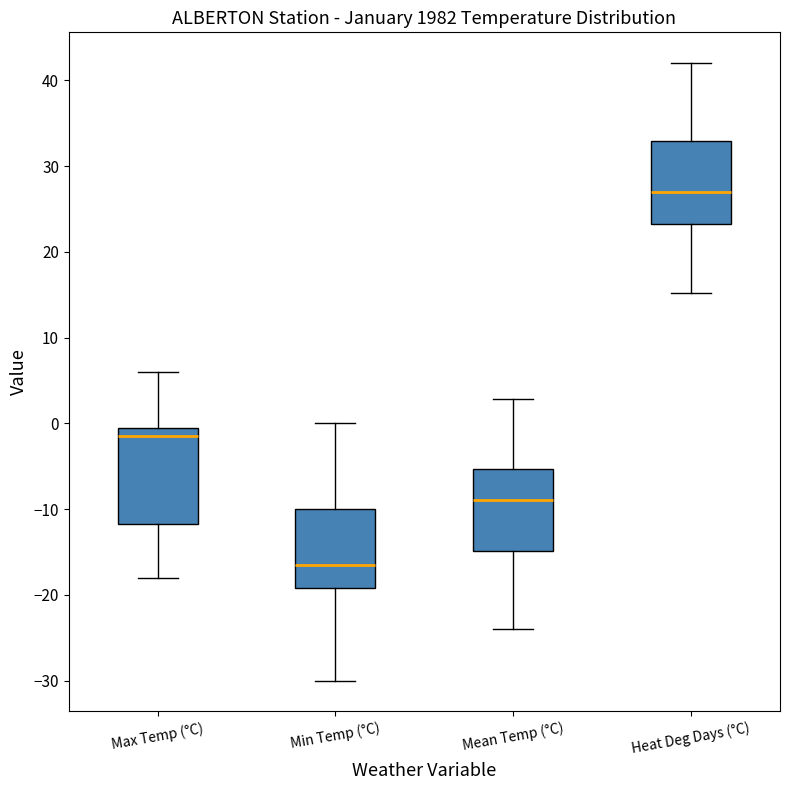

Comparing the boxes themselves (not the whiskers), which one is the tallest?

Max Temp (°C)